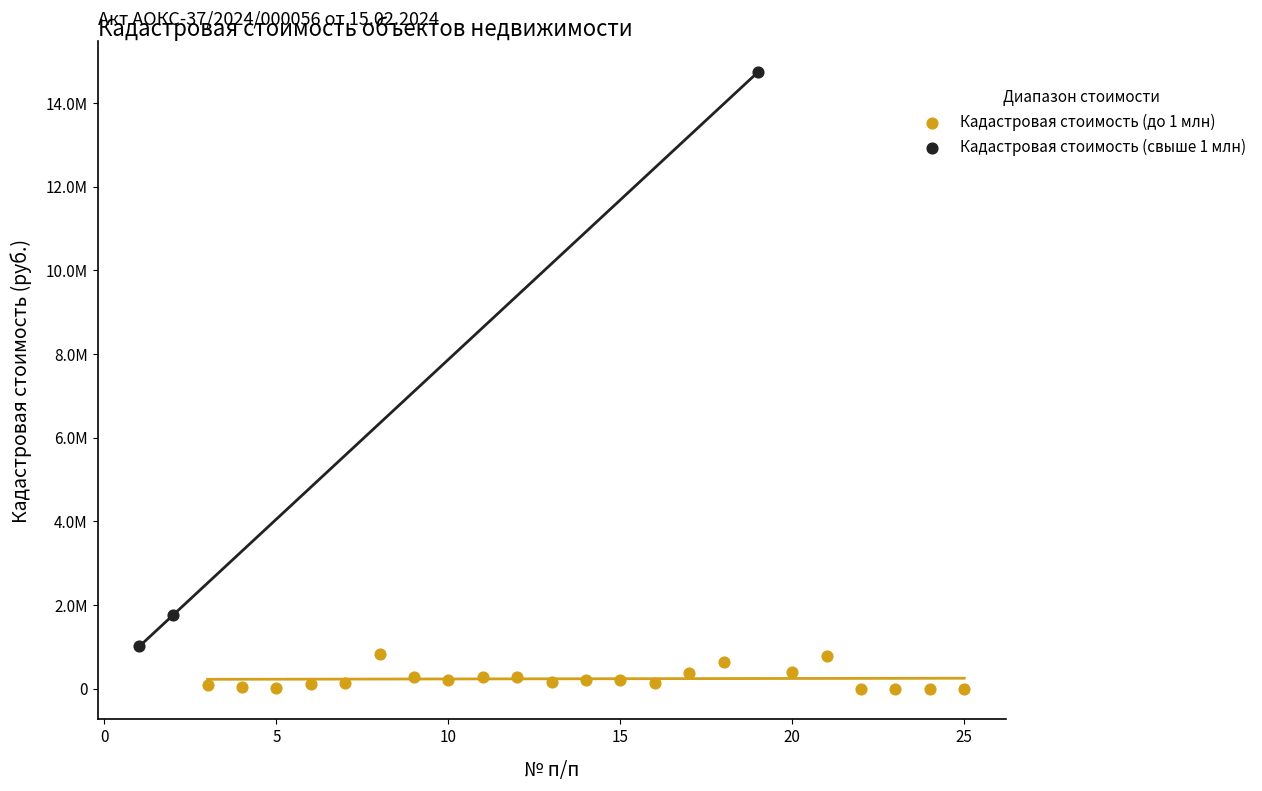

What are all the series names shown in the legend?

Кадастровая стоимость (до 1 млн), Кадастровая стоимость (свыше 1 млн)